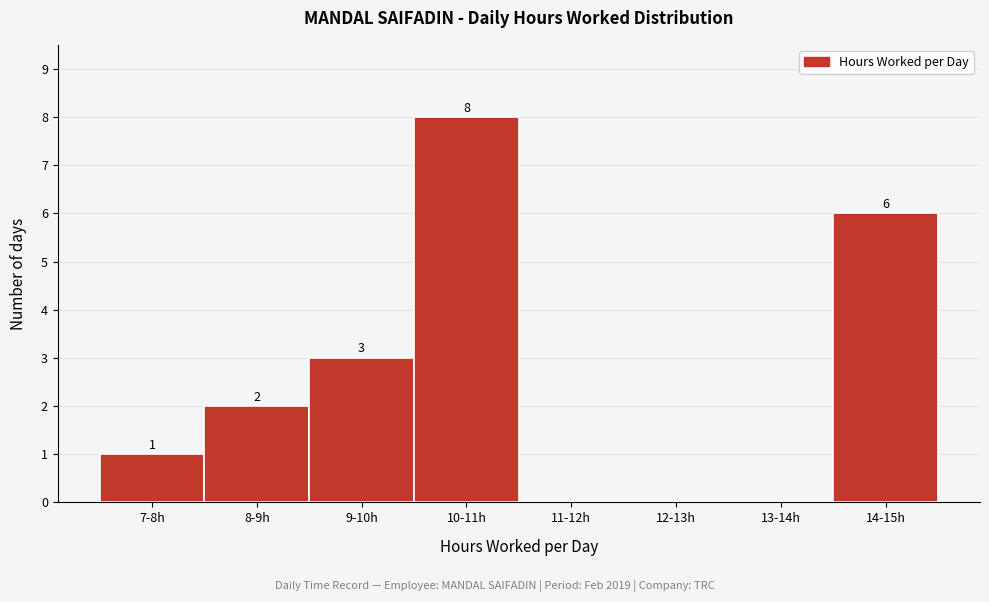

Reading left to right, list all the values displayed in this chart.

7-8h=1	8-9h=2	9-10h=3	10-11h=8	11-12h=0	12-13h=0	13-14h=0	14-15h=6